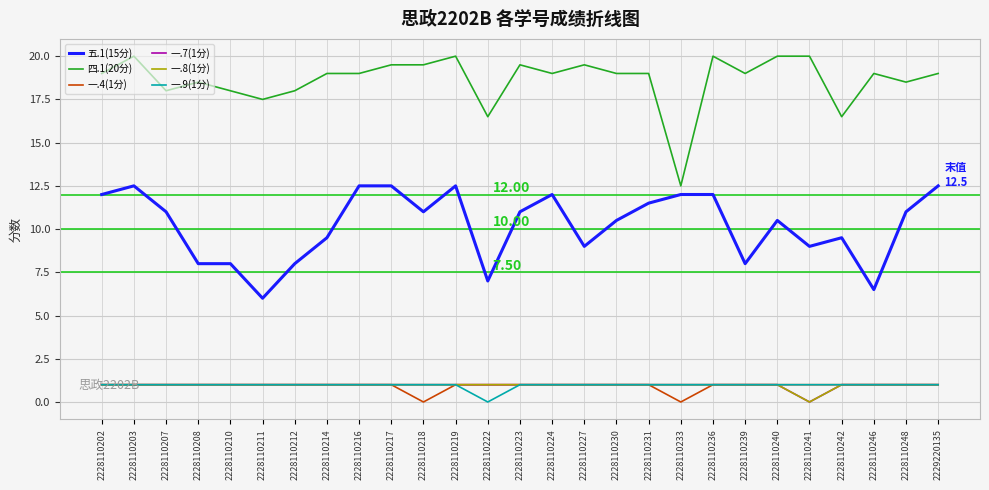

Does the chart have visible grid lines?

Yes